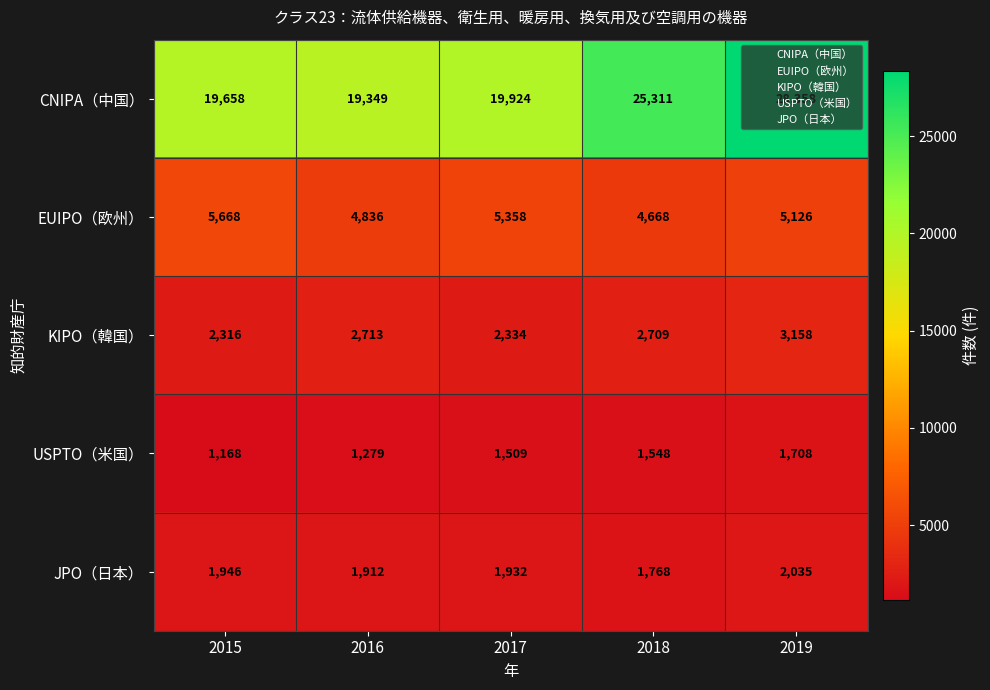

At which label does CNIPA（中国） reach its minimum?

2016